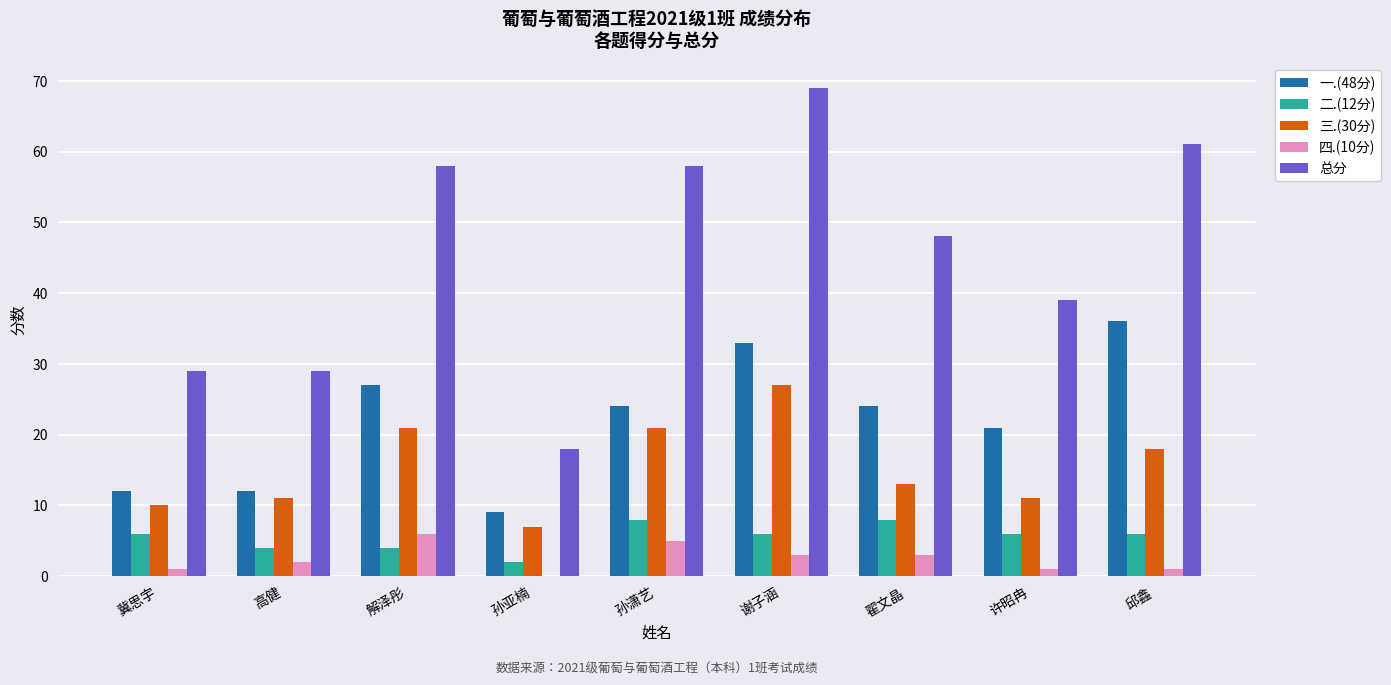

Count the number of data series in this chart.

5